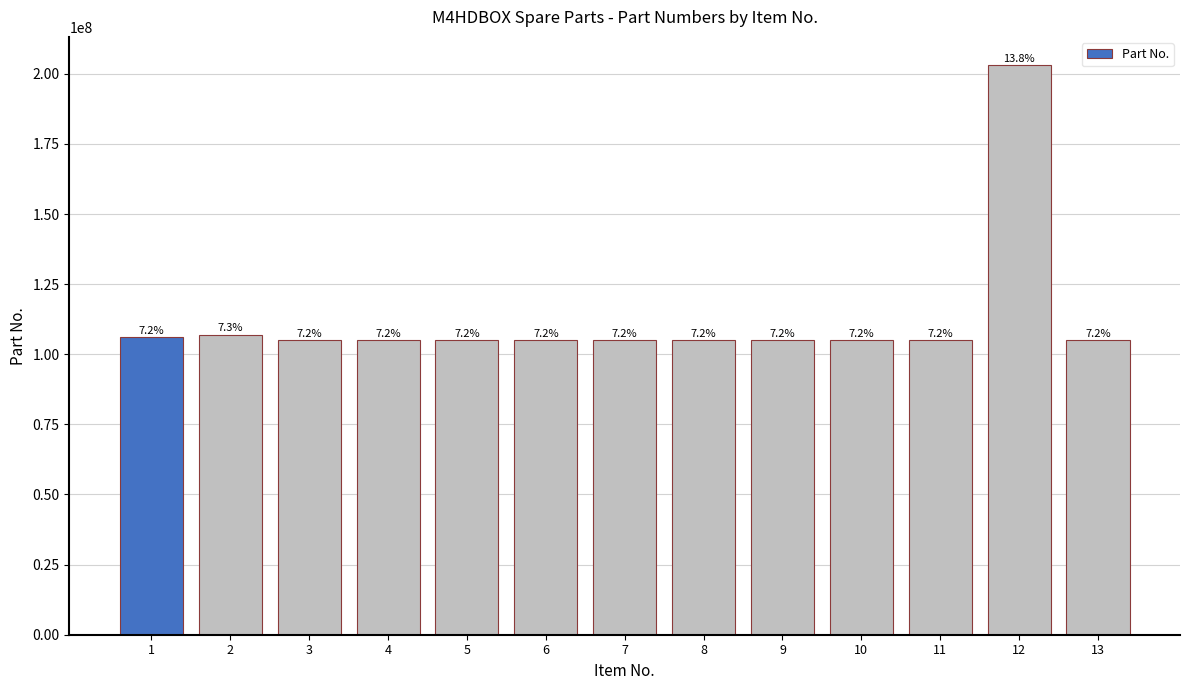

Does the chart contain any negative values?

No